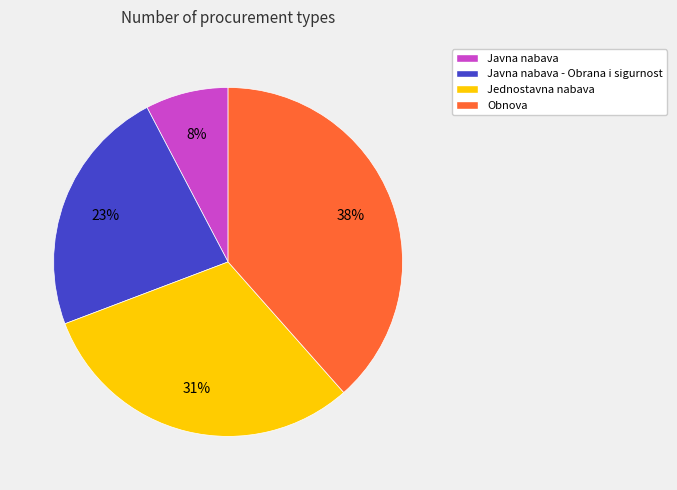

Is Obnova the majority of the pie?

No